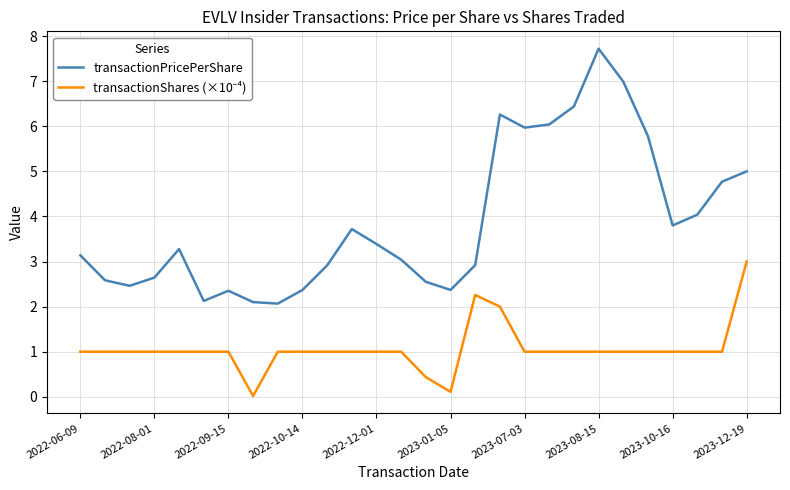

Which series has the largest range (max minus min)?

transactionPricePerShare